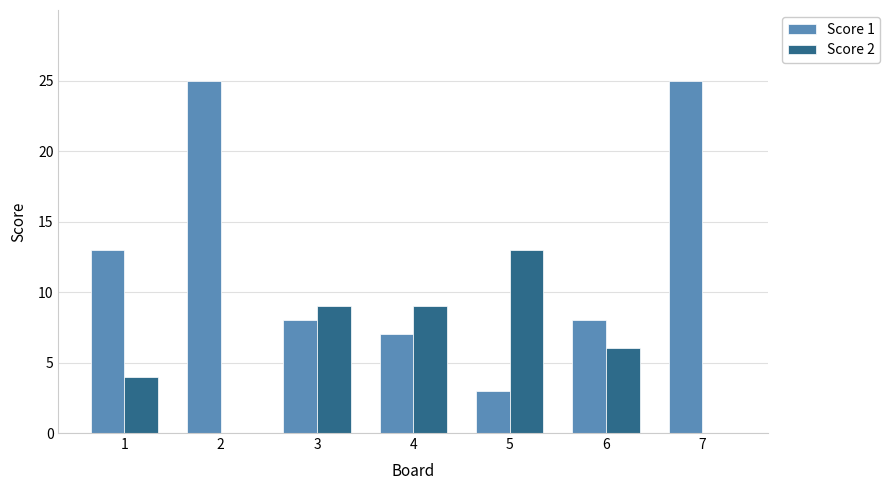

What is the greatest value displayed?

25